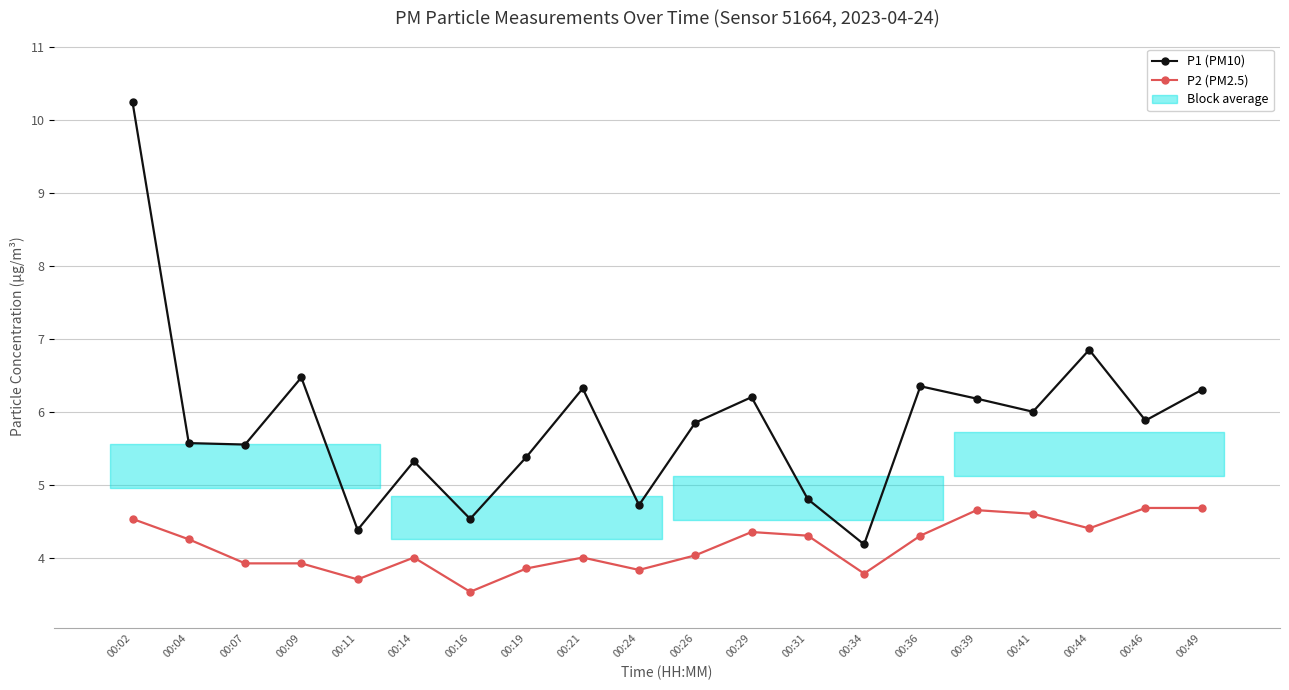

True or false: P1 (PM10) and P2 (PM2.5) intersect in this chart.

False